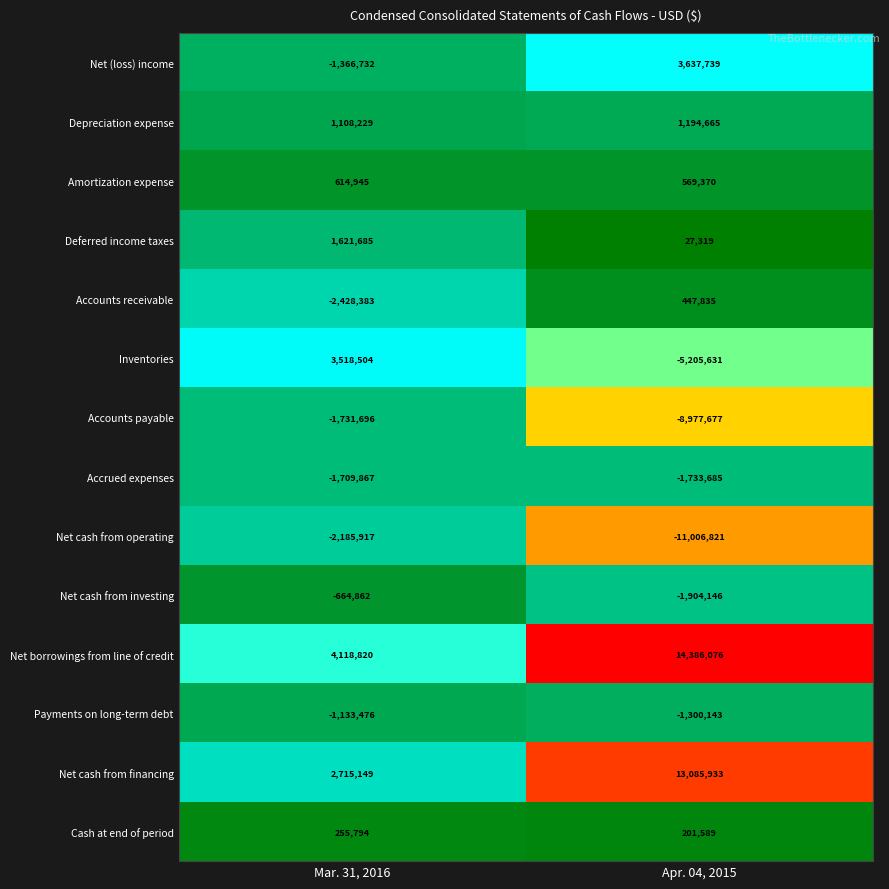

At Mar. 31, 2016, list the series in order from smallest to largest.

Accounts receivable, Net cash from operating, Accounts payable, Accrued expenses, Net (loss) income, Payments on long-term debt, Net cash from investing, Cash at end of period, Amortization expense, Depreciation expense, Deferred income taxes, Net cash from financing, Inventories, Net borrowings from line of credit